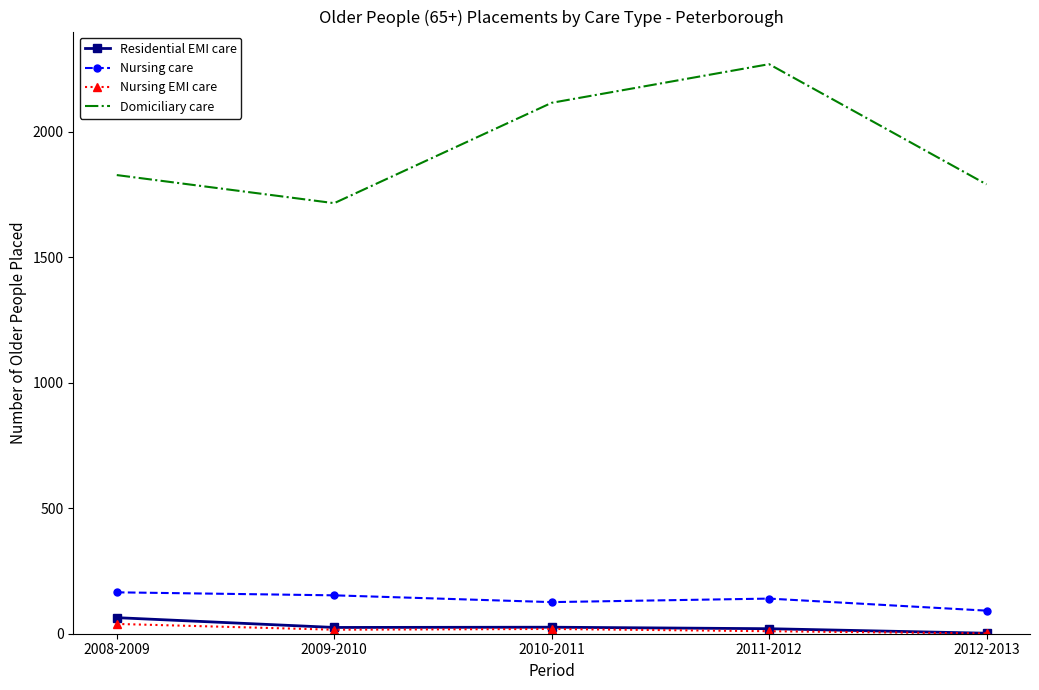

Between 2009-2010 and 2010-2011, which series saw the biggest shift?

Domiciliary care